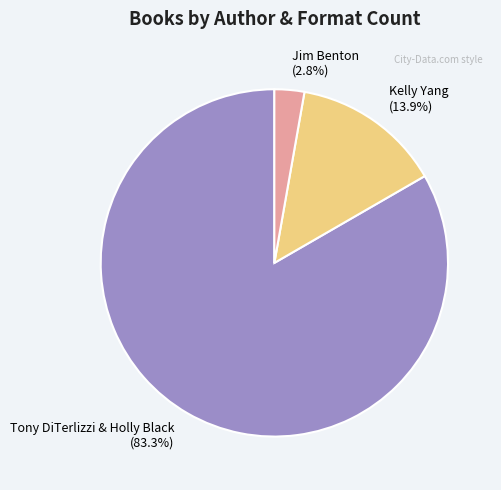

How many slices are in this pie chart?

3